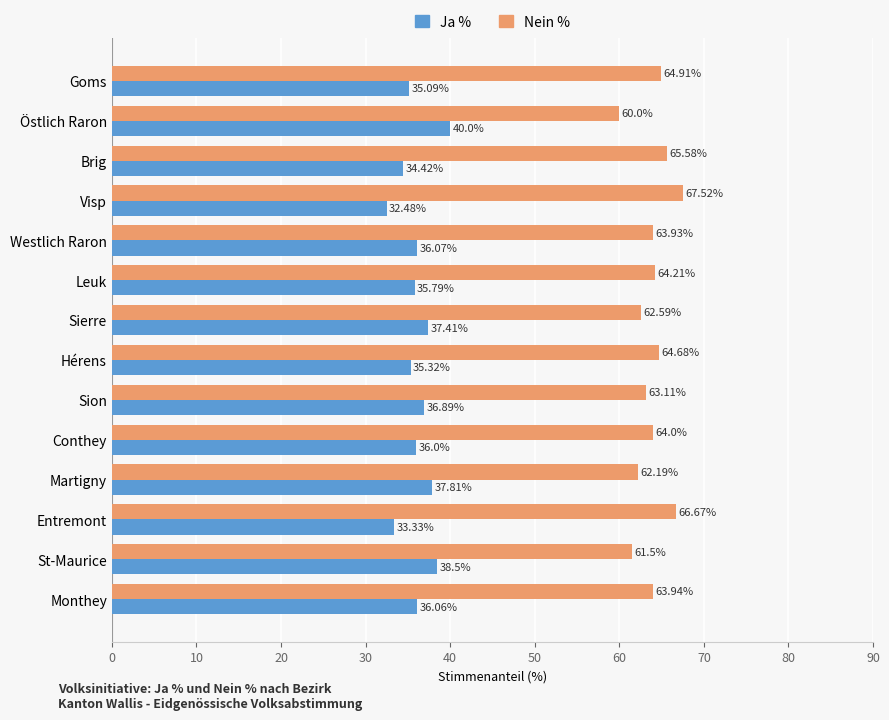

What is the difference between the maximum and minimum values in the Nein % series?

7.5